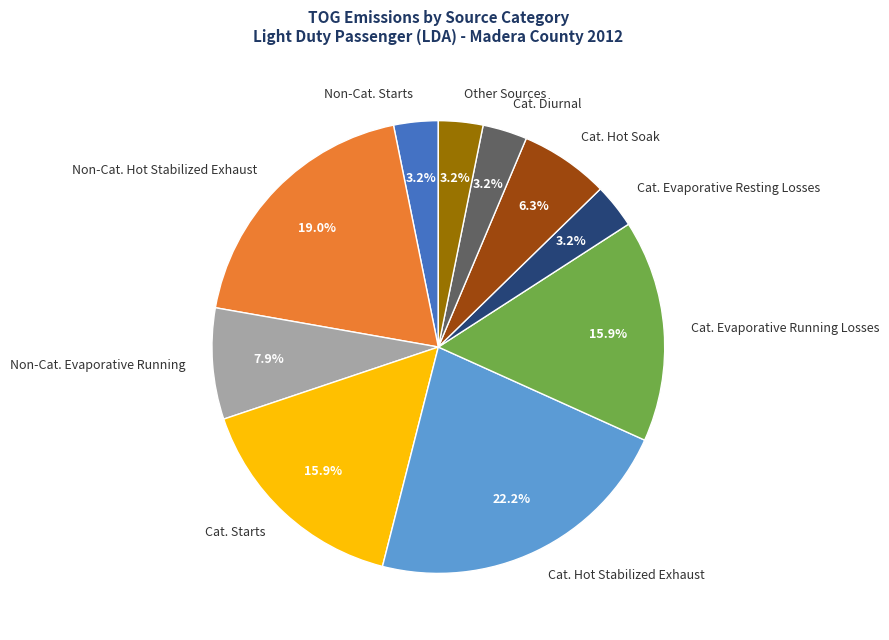

Which slice is the largest?

Cat. Hot Stabilized Exhaust